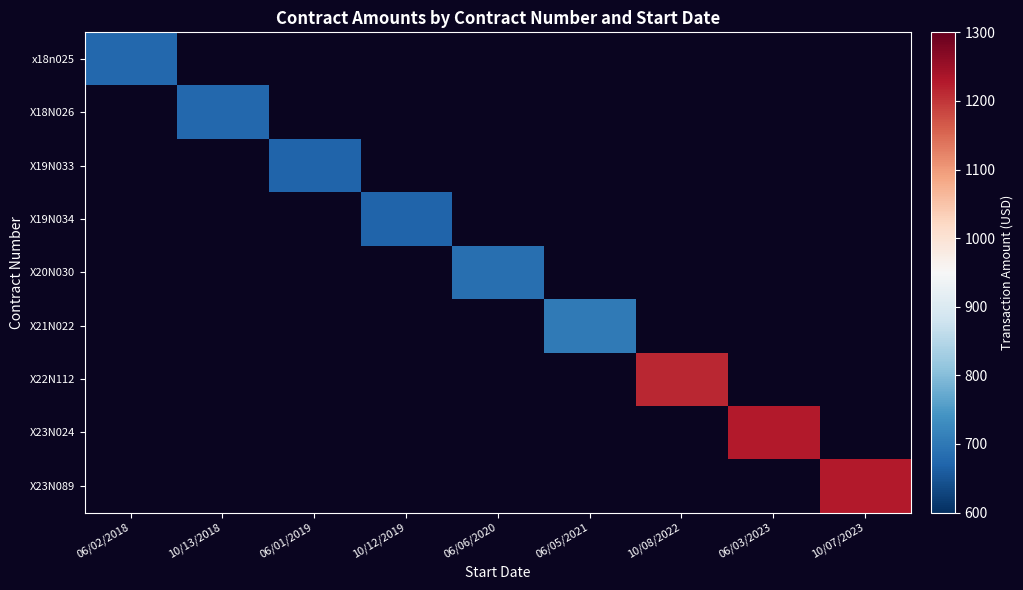

Rank the series by their average value, from lowest to highest.

x18n025, X18N026, X19N033, X19N034, X20N030, X21N022, X22N112, X23N024, X23N089